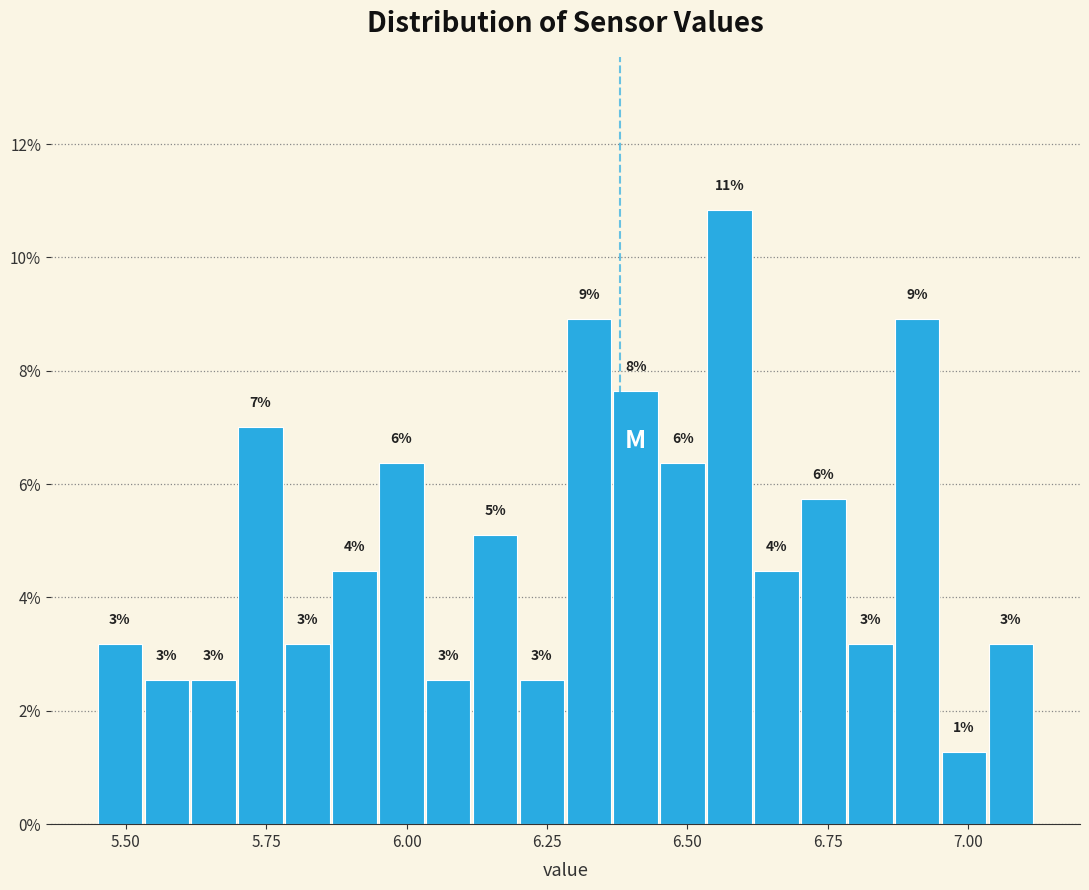

Read against the x-axis, roughly where is the centre of the tallest bar?

6.60